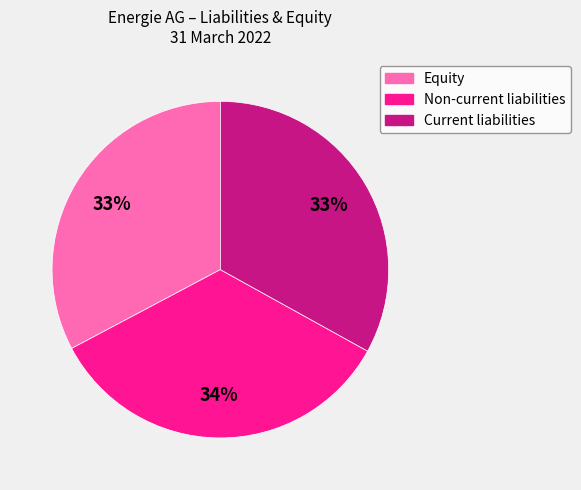

Is Current liabilities the majority of the pie?

No